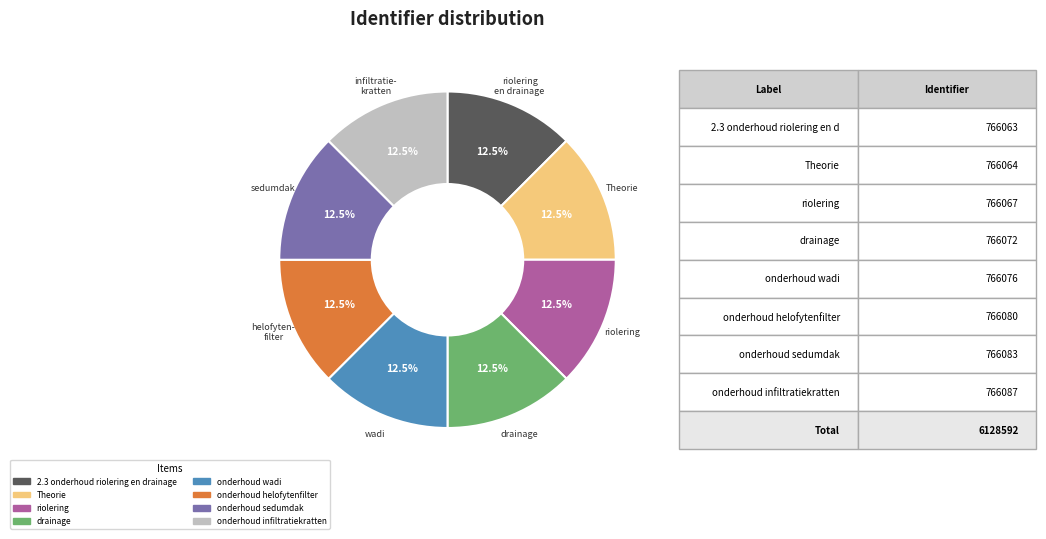

Is there any slice that represents more than half of the pie?

No